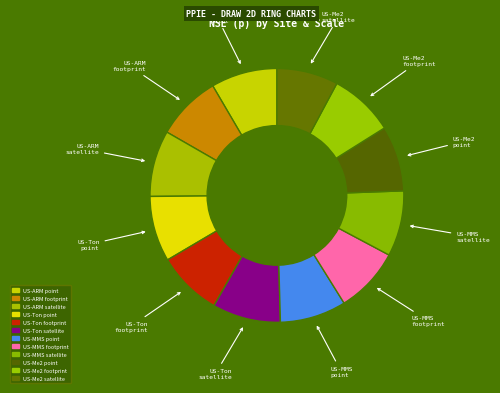

To the nearest percent, what percentage of the pie is US-Me2 footprint?

8%